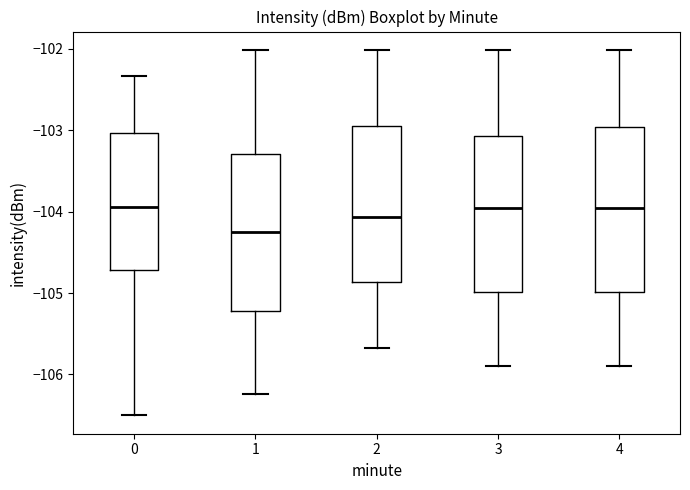

Where does the lower whisker of the box at x = 0 end on the y-axis? The values are not printed on the chart, so give them approximately, as read against the axis.

-106.5